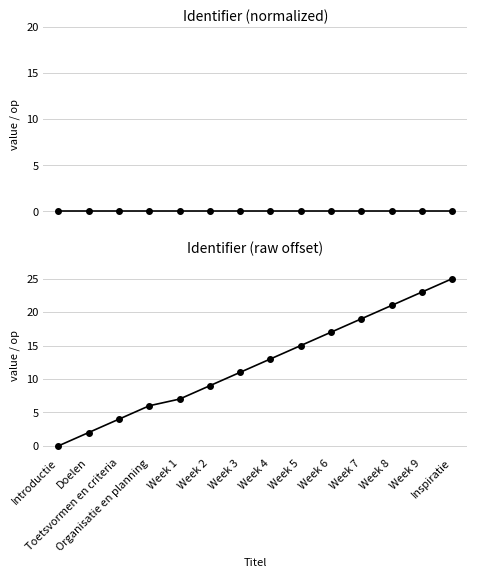

Reading left to right, list all the values displayed in this chart.

Identifier (normalized): 0.0	0.0	0.0	0.0	0.0	0.0	0.0	0.0	0.0	0.0	0.0	0.0	0.0	0.0
Identifier (raw offset): 0.0	2.0	4.0	6.0	7.0	9.0	11.0	13.0	15.0	17.0	19.0	21.0	23.0	25.0